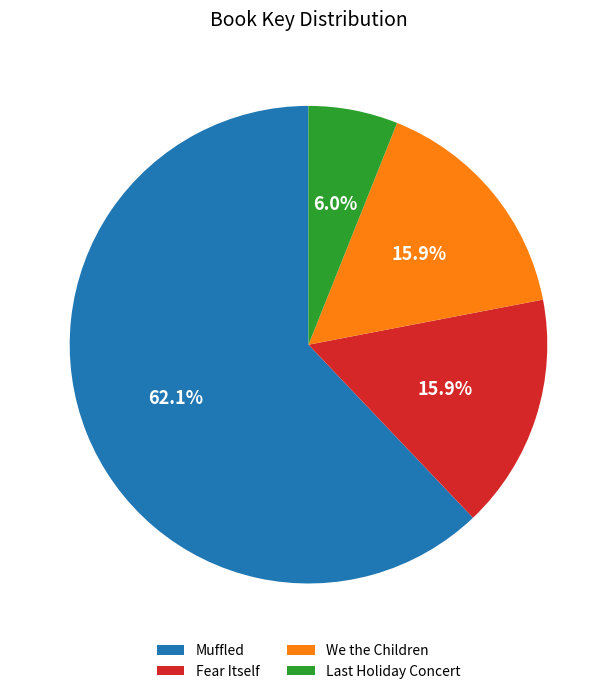

Count the number of slices in the pie.

4